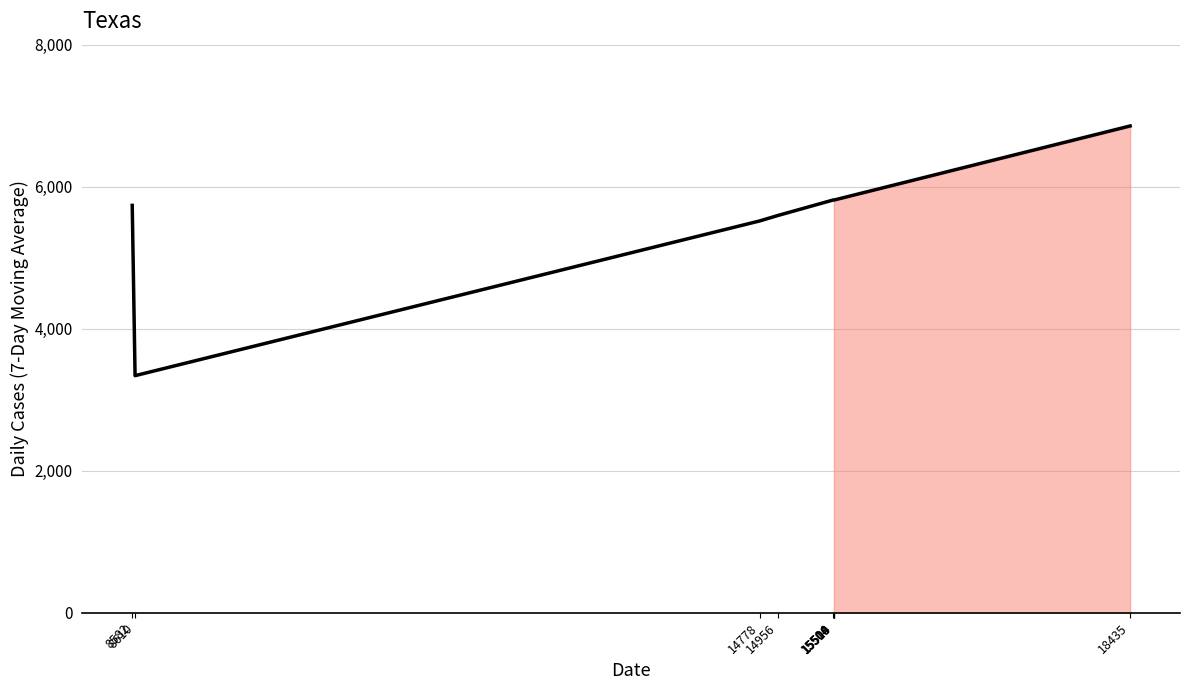

What is the difference between the maximum and minimum values?

3516